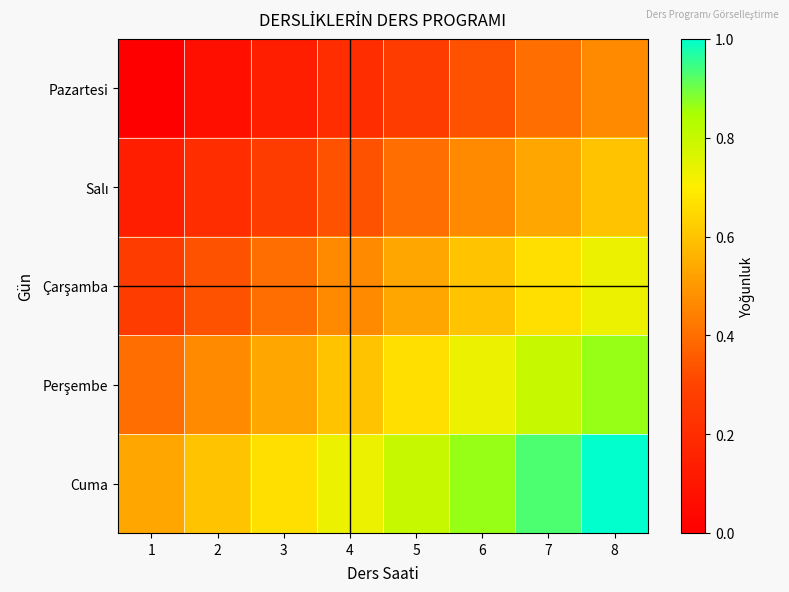

Rank the series at 3 from highest to lowest value.

Cuma, Perşembe, Çarşamba, Salı, Pazartesi